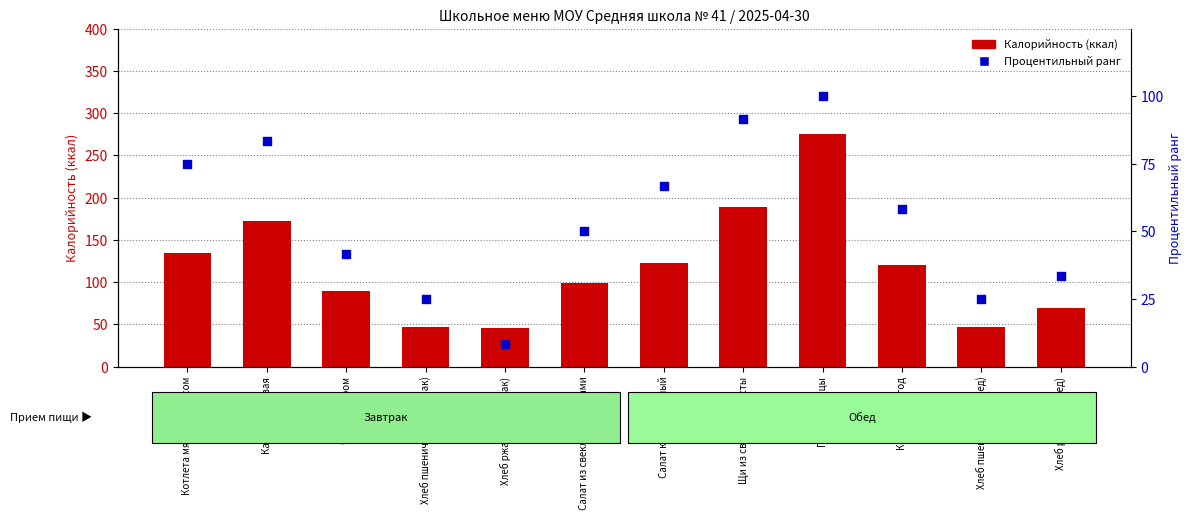

What is the total value across all series at Компот из ягод?

178.3